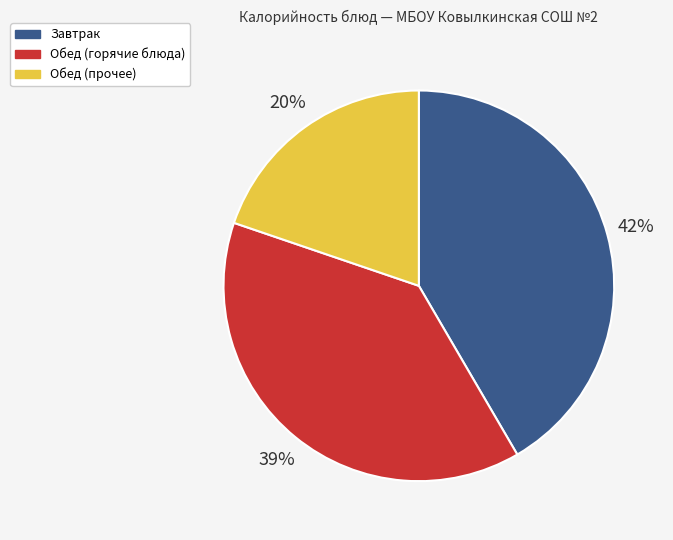

What percentage is the Завтрак slice, to the nearest percent?

42%